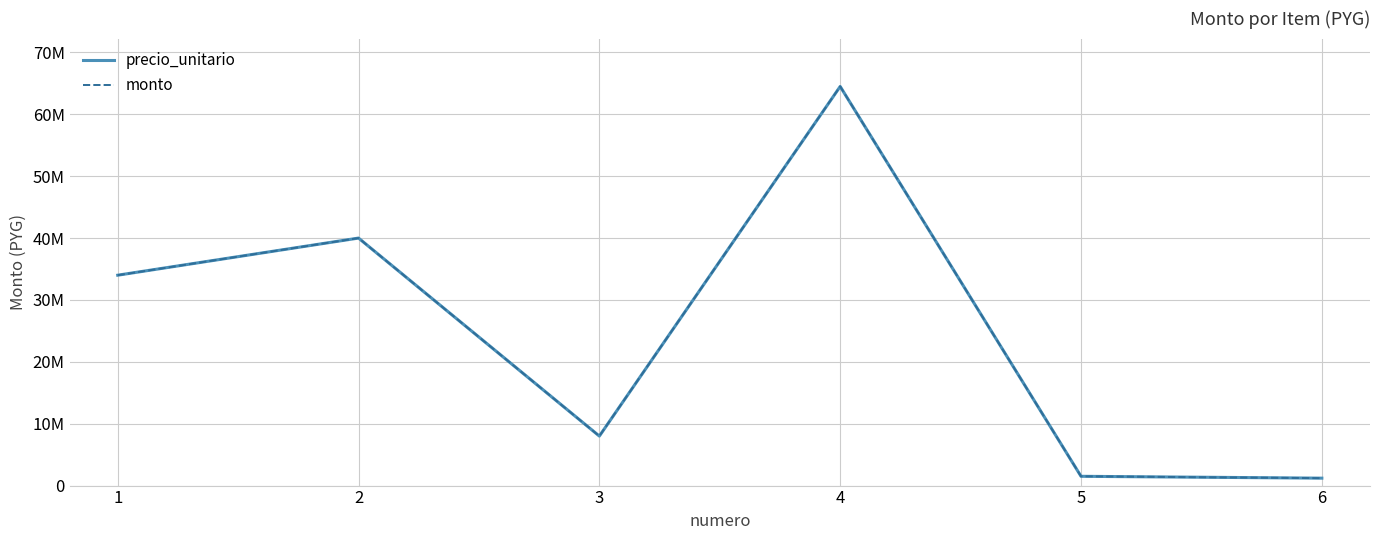

Does the chart display data point markers on the line(s)?

No